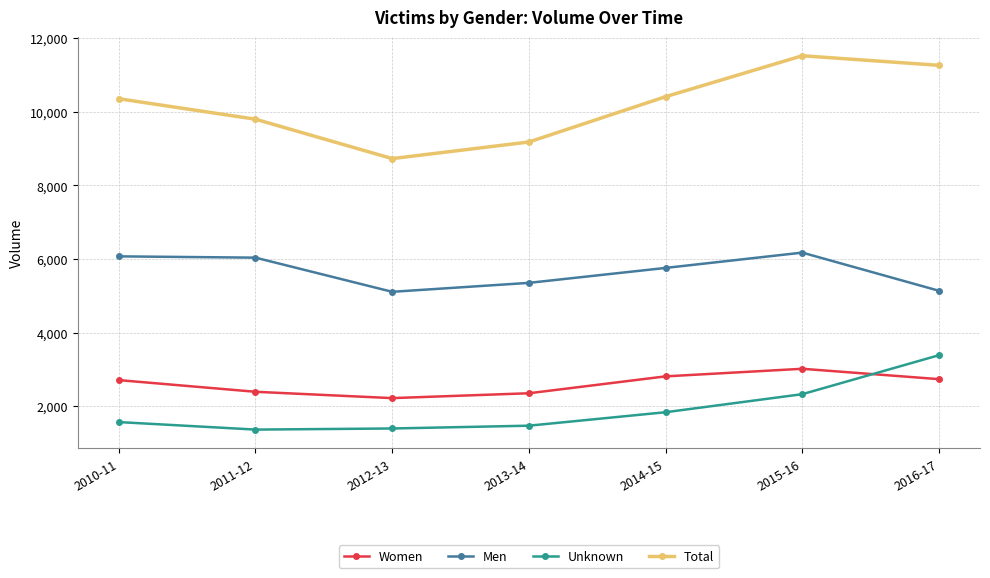

What is the difference between the Women values at 2015-16 and 2013-14?

665